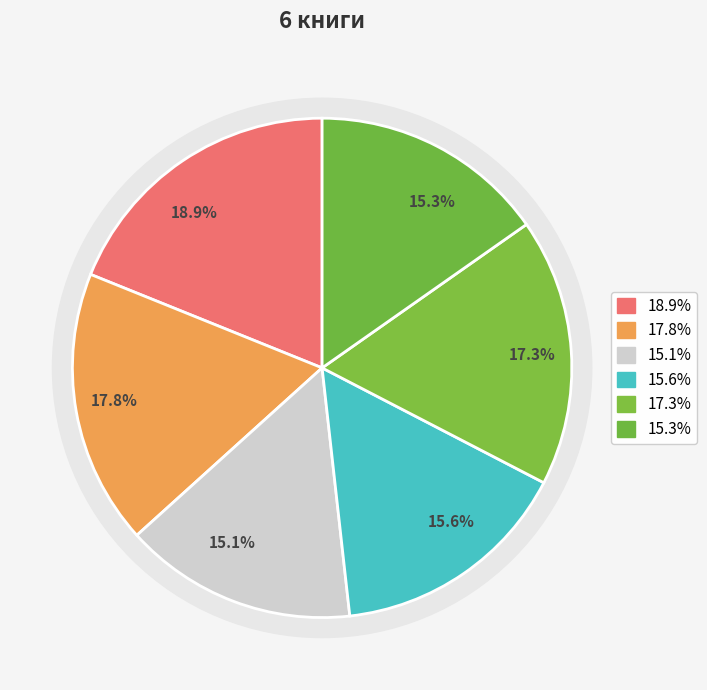

How many segments does this pie chart have?

6